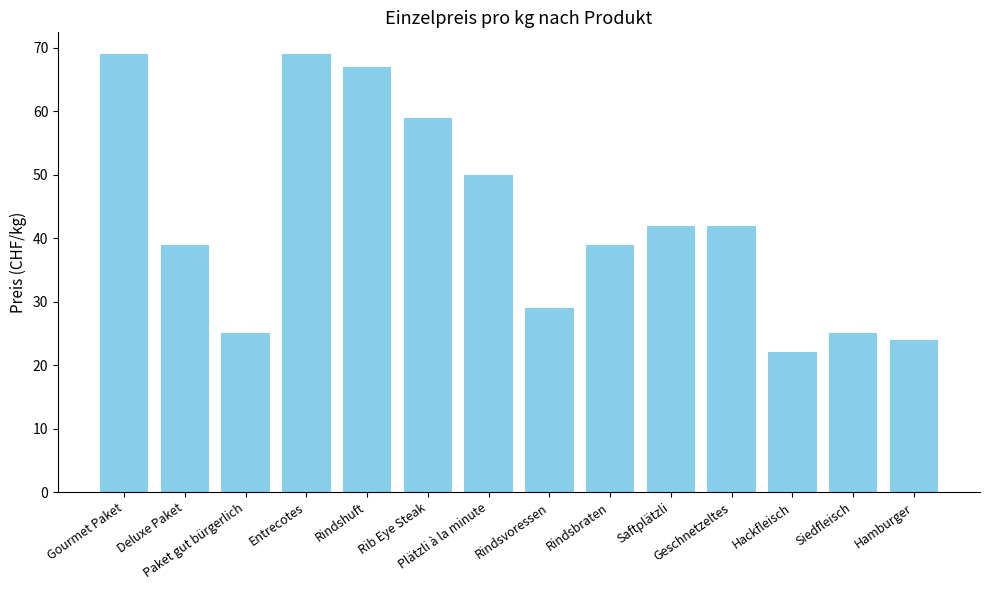

What is the greatest value displayed?

69